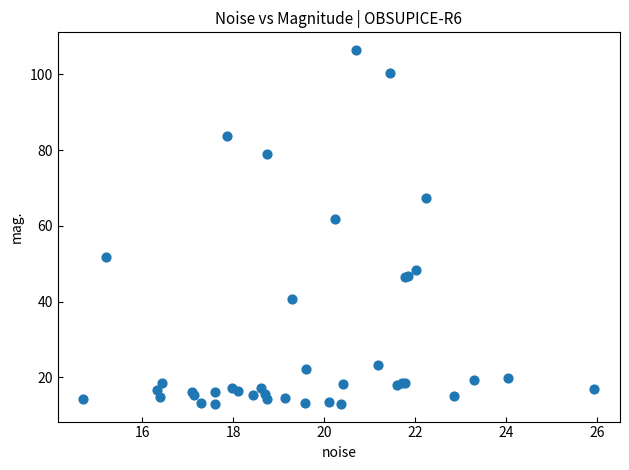

What Y value in the scatter plot is closest to 59?

61.8